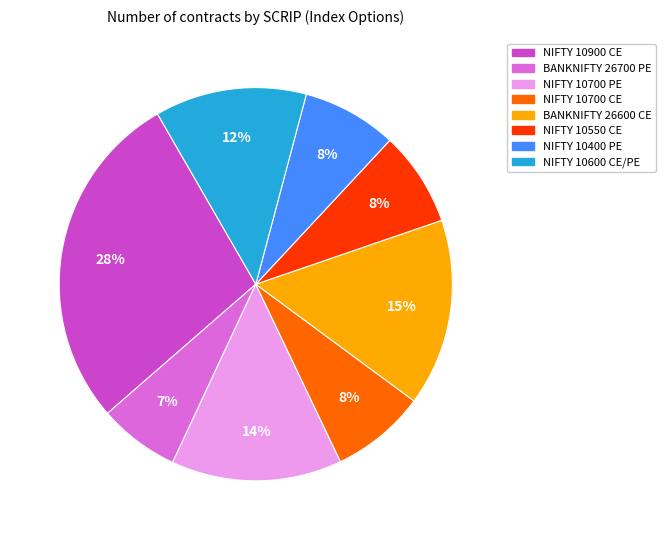

To the nearest percent, what is the average slice percentage?

12%